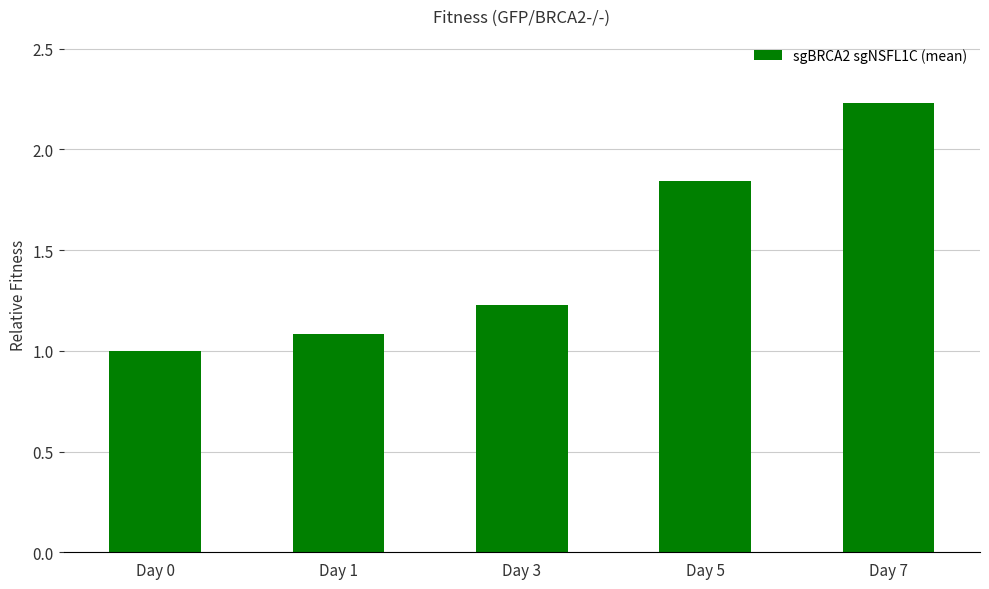

At which category does the chart reach its peak across all series?

Day 7